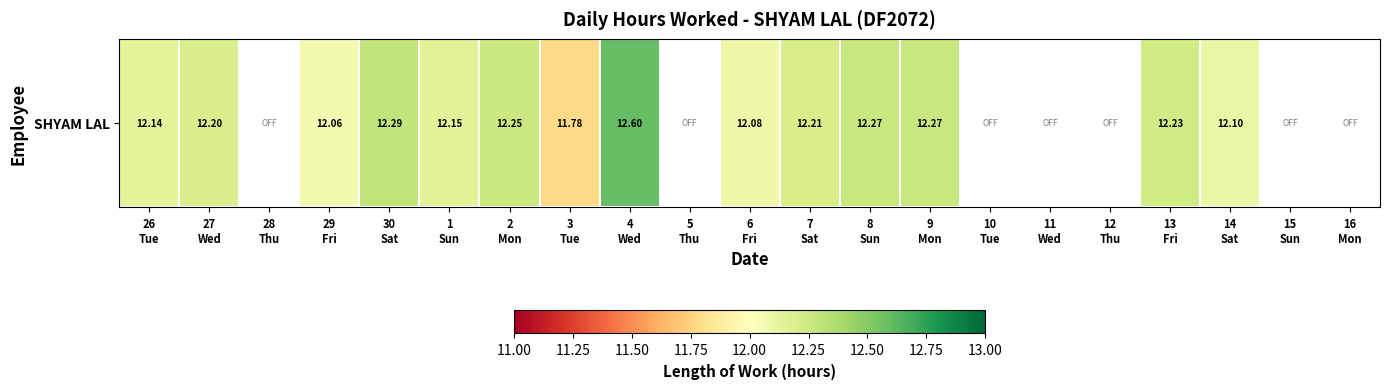

Which category has the lowest value across all series?

28
Thu